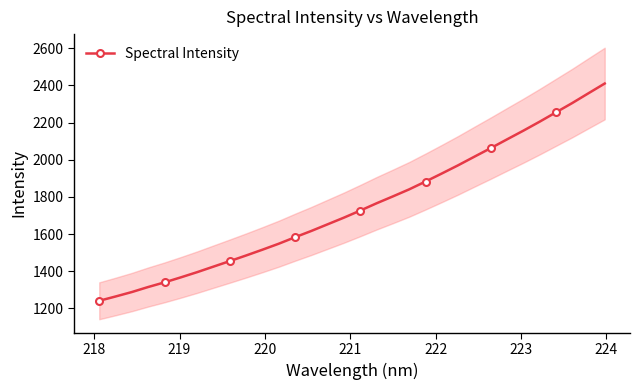

What is the difference between the second highest and second lowest values?

1093.7